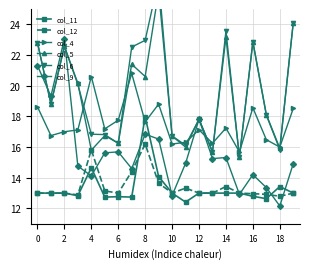

What are all the series names shown in the legend?

col_11, col_12, col_4, col_5, col_6, col_9